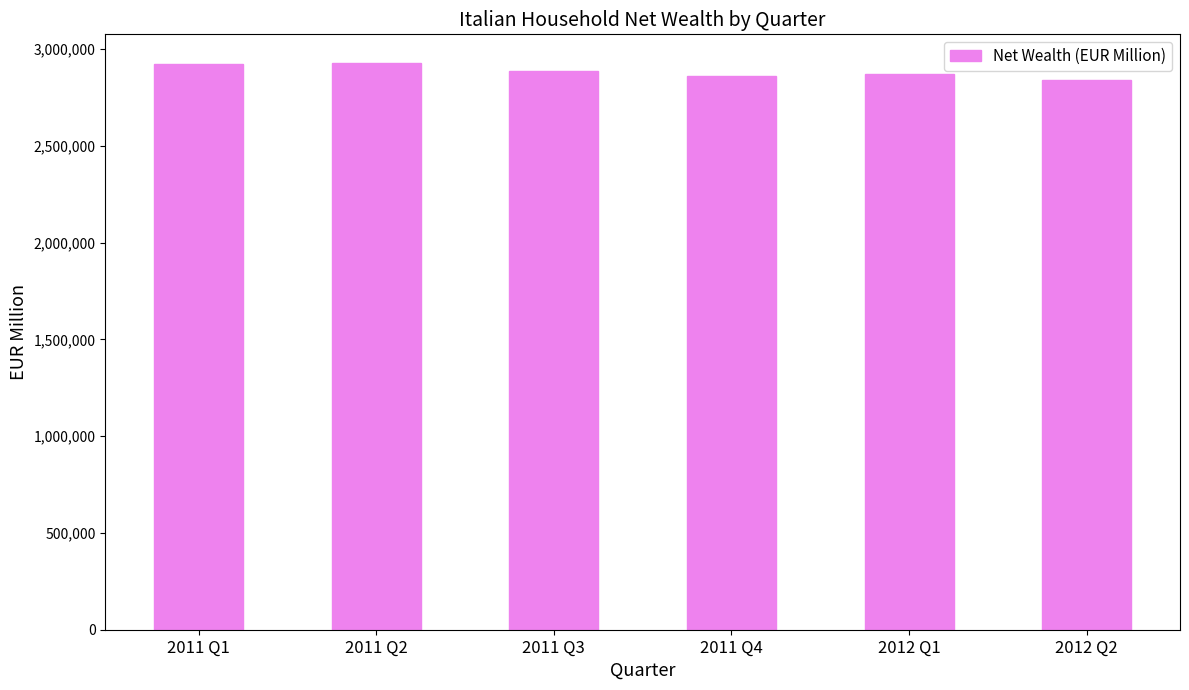

What is the change in value from 2011 Q4 to 2012 Q1?

+12710.1